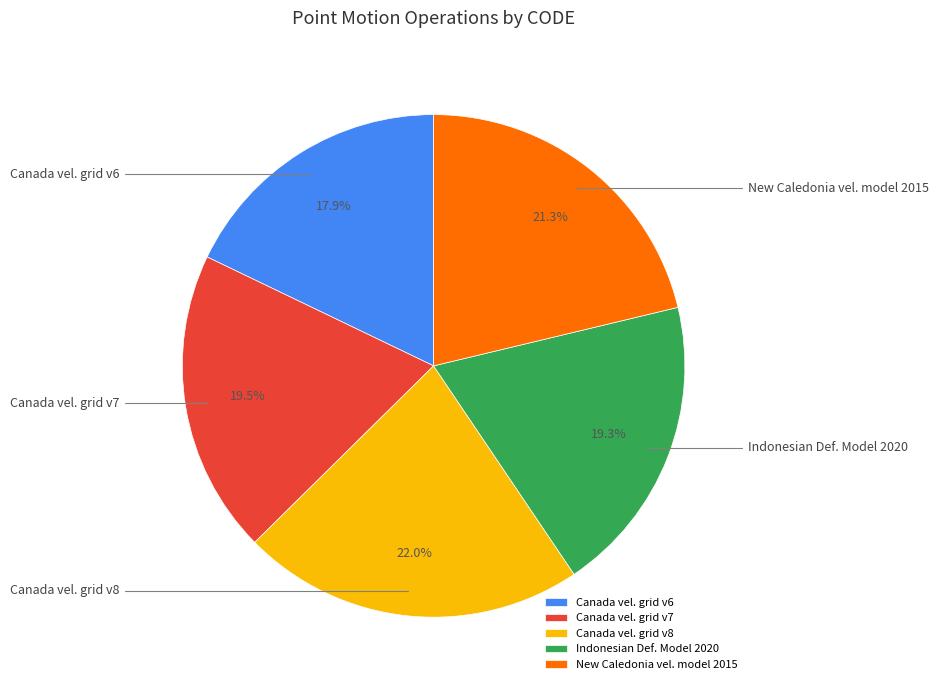

Does Indonesian Def. Model 2020 represent more than half of the total?

No